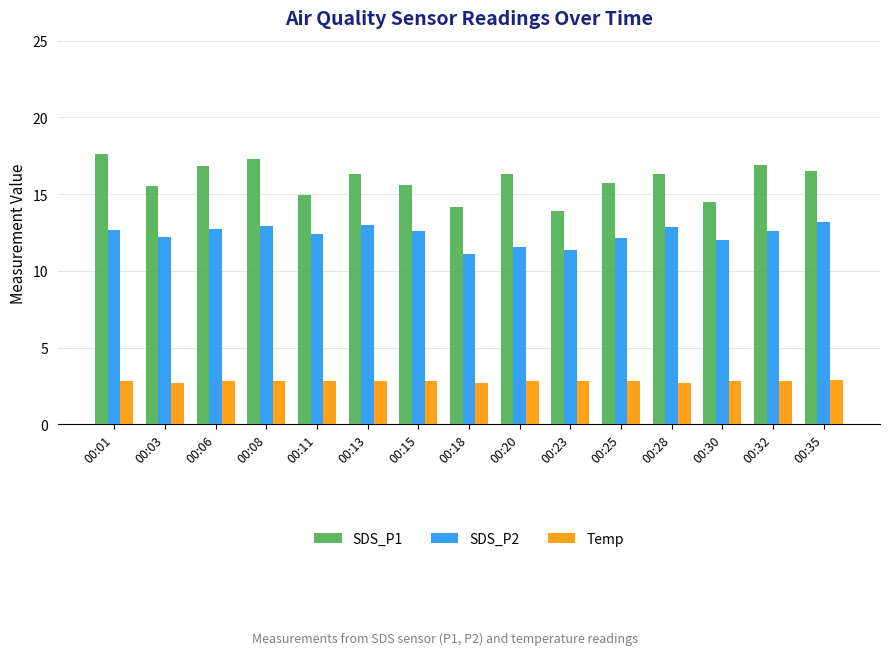

Rank the series by their average value, from lowest to highest.

Temp, SDS_P2, SDS_P1